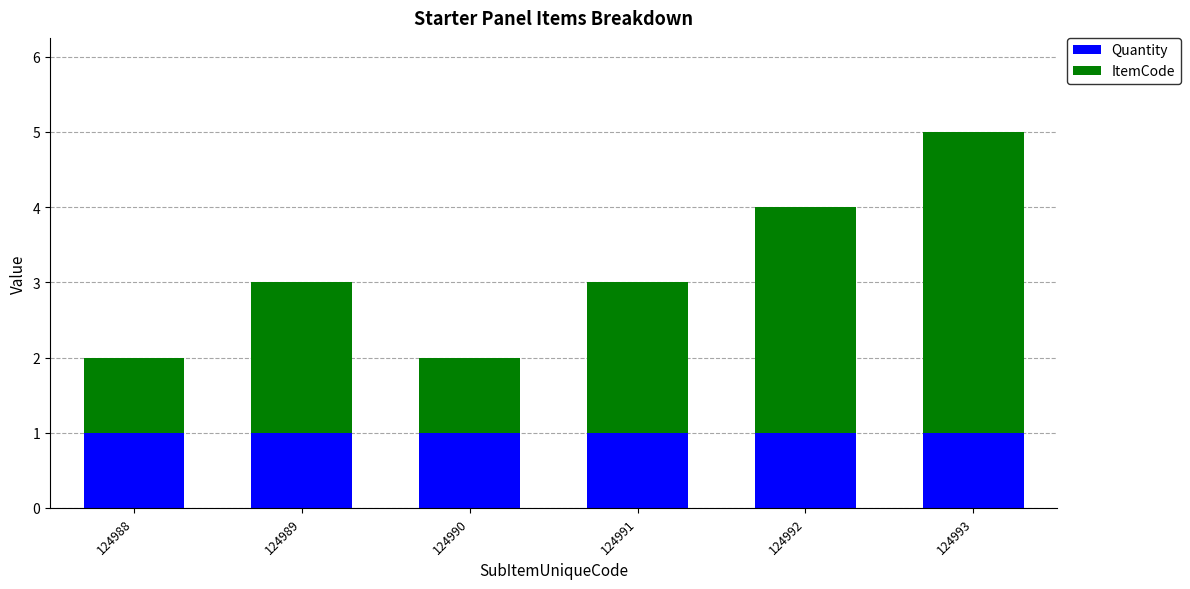

Reading left to right, what are the values for Quantity?

1	1	1	1	1	1